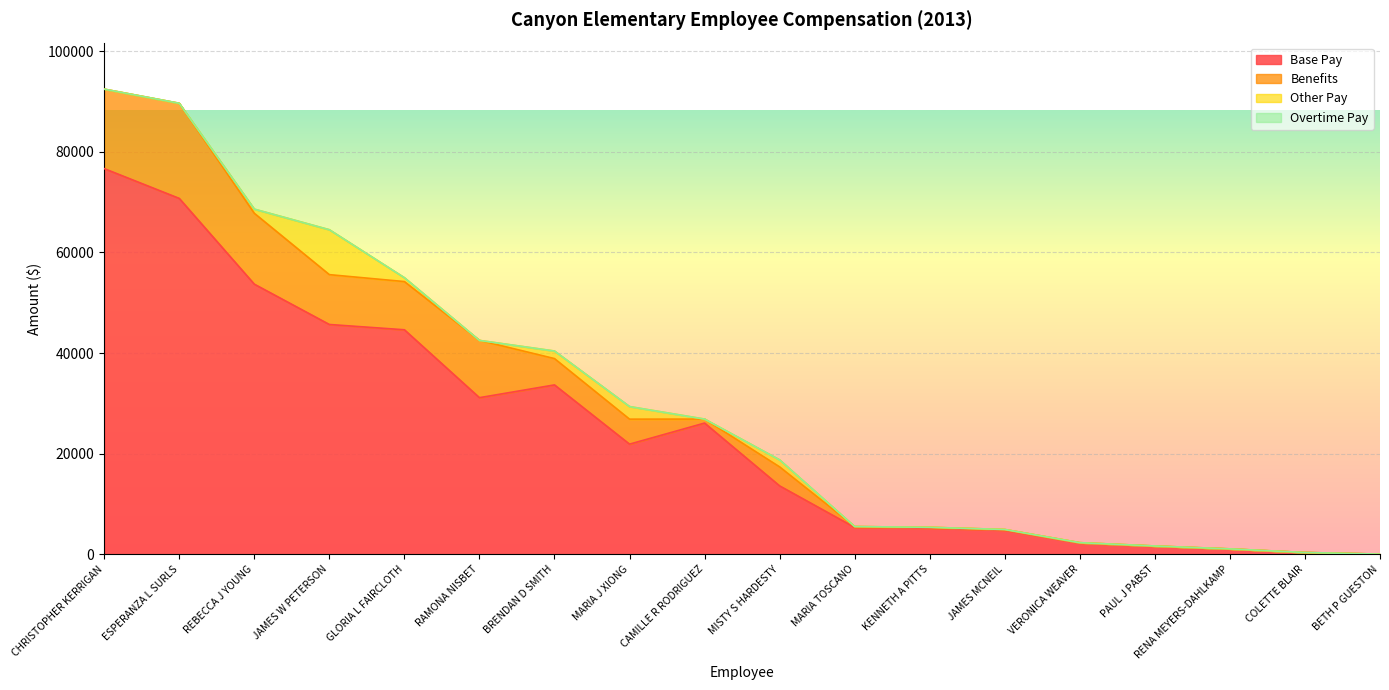

What is the total value across all series at VERONICA WEAVER?

2325.9